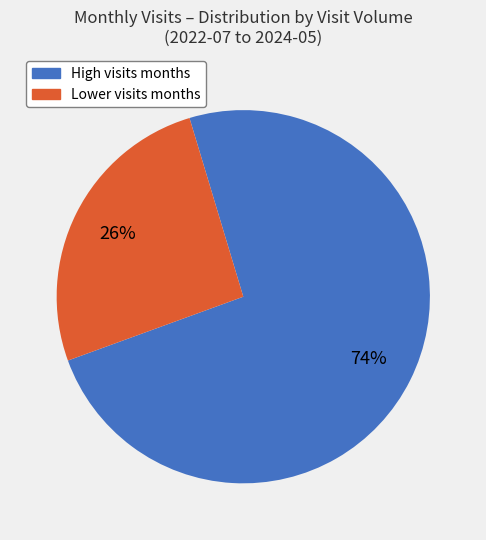

To the nearest percent, what is the average slice percentage?

50%